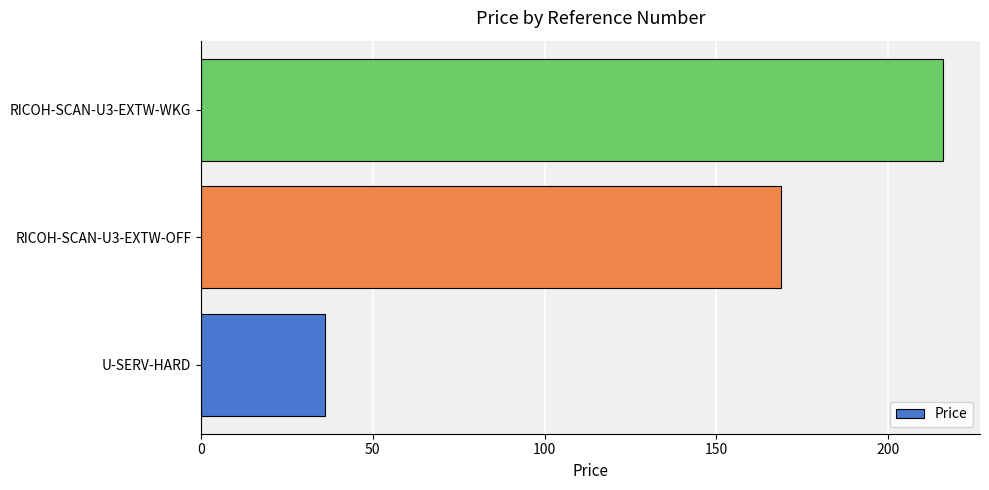

What is the sum of all values?

421.0